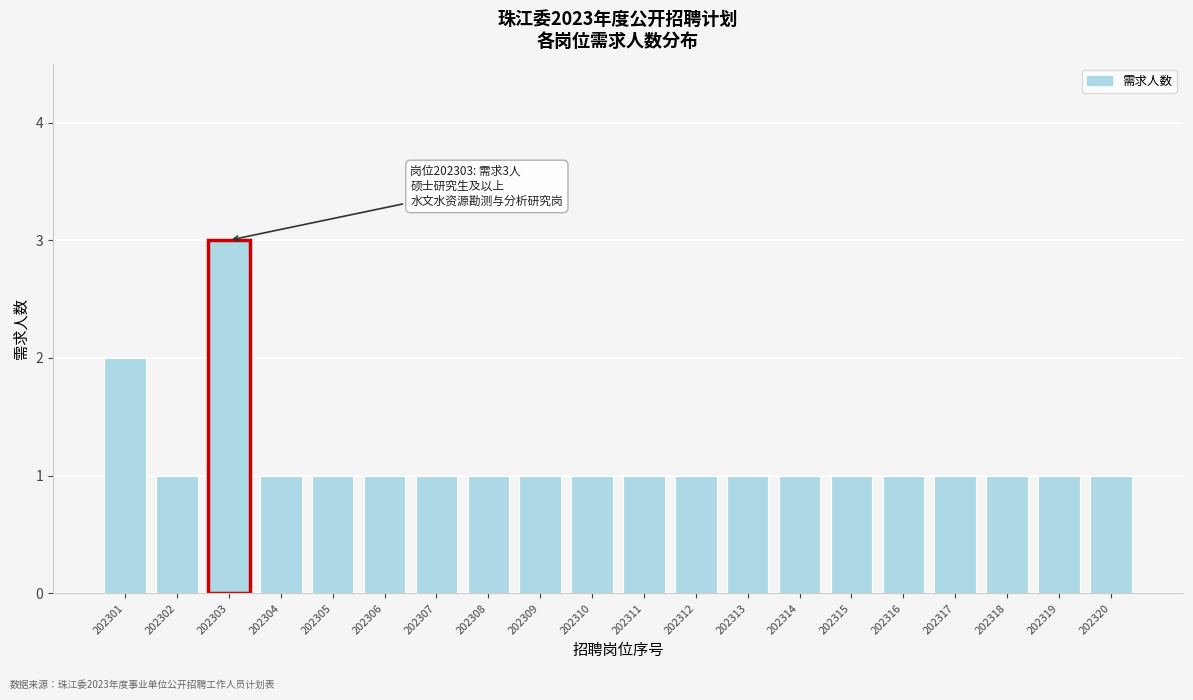

Reading left to right, list all the values displayed in this chart.

2	1	3	1	1	1	1	1	1	1	1	1	1	1	1	1	1	1	1	1